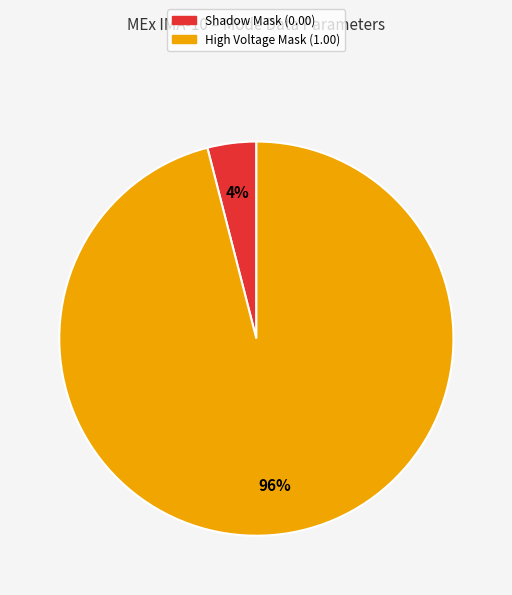

Is there a majority slice in this chart?

Yes